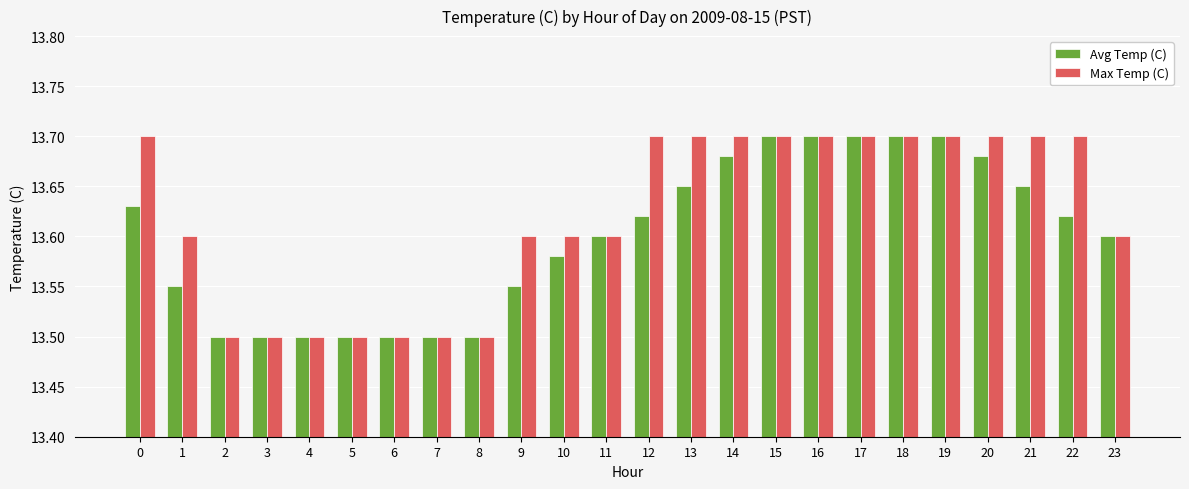

What is the total value across all series at 18?

27.4